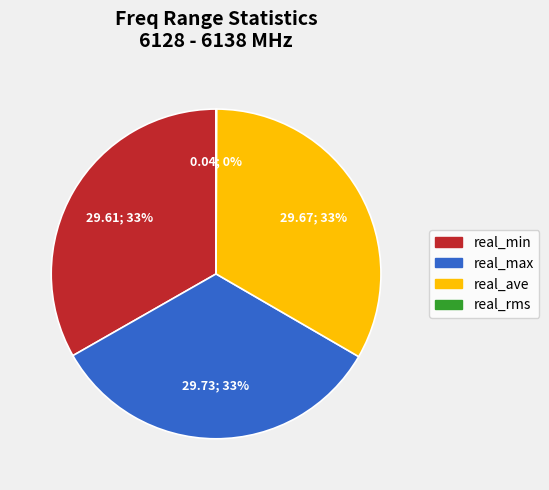

True or false: real_ave accounts for 33% of the total.

True